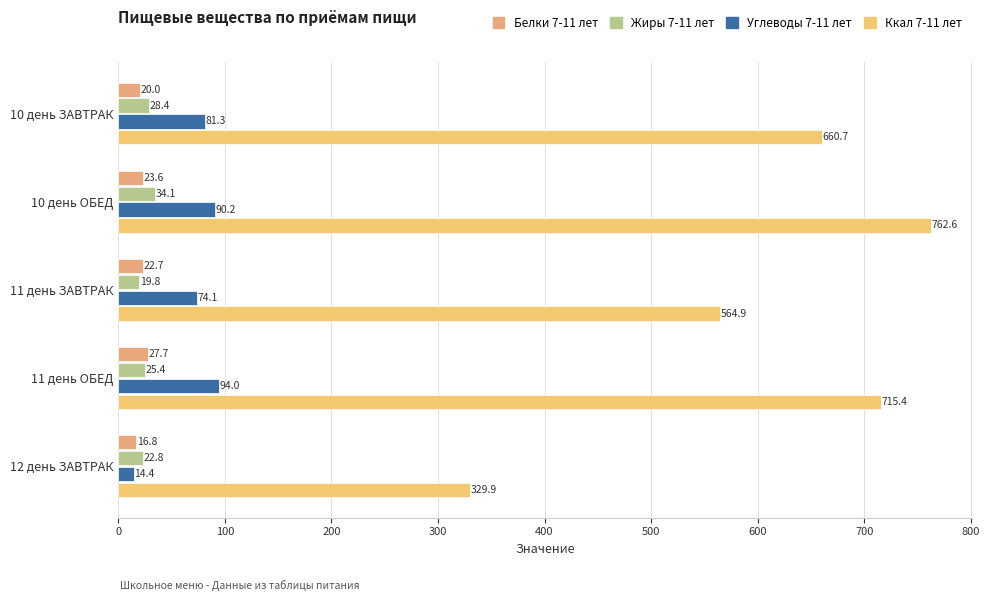

At which label is Жиры 7-11 лет closest to 26?

11 день ОБЕД